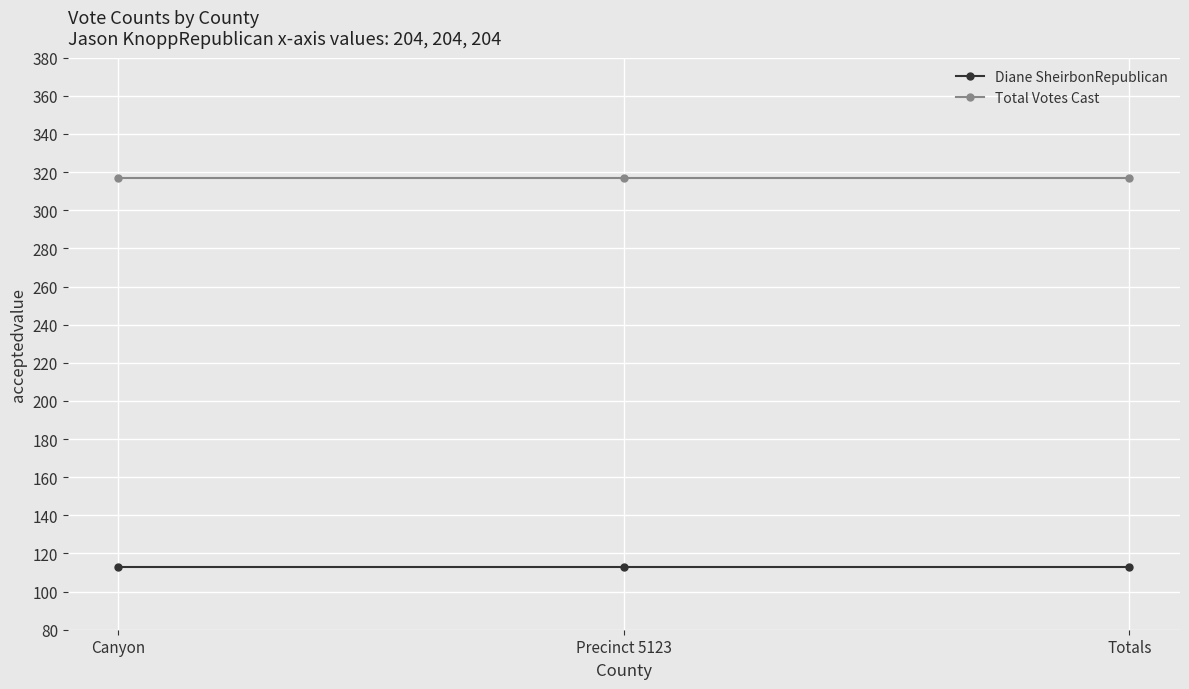

Rank the series at Totals from highest to lowest value.

Total Votes Cast, Diane SheirbonRepublican